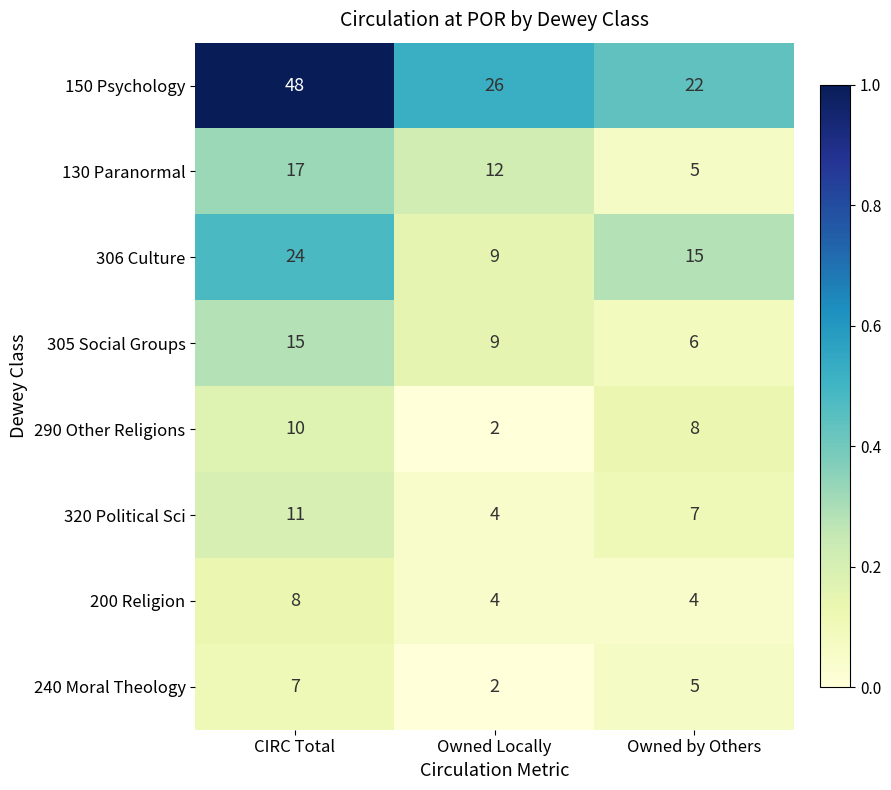

True or false: 290 Other Religions has a value of 17 at CIRC Total.

False